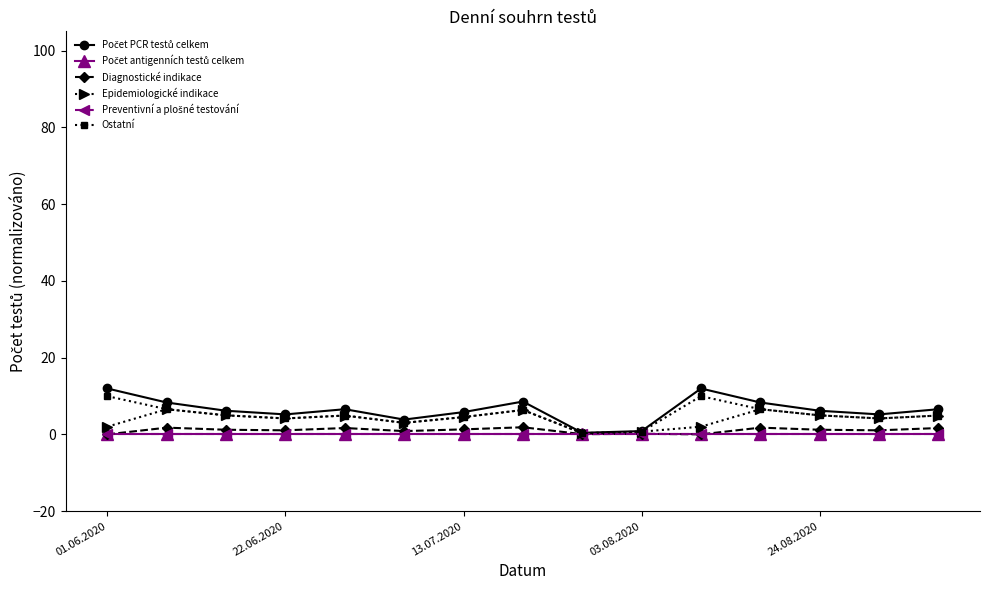

Is this an area chart (filled region under the line)?

No